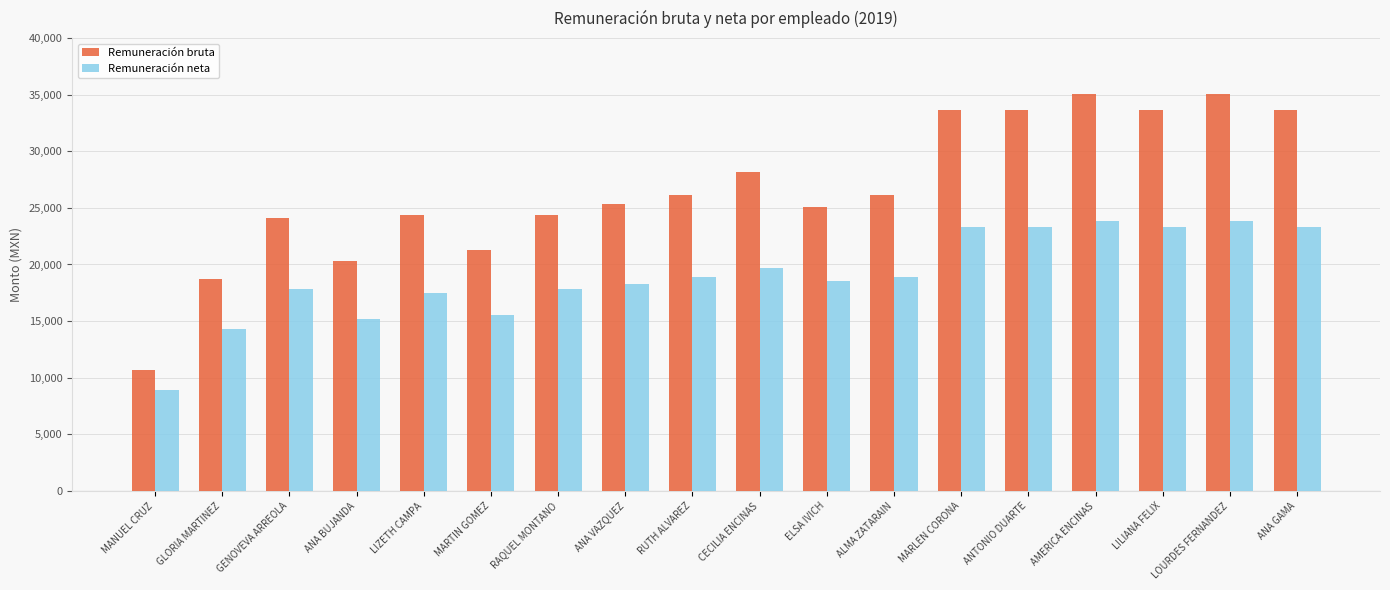

True or false: Remuneración neta has a value of 8978.8 at ANA VAZQUEZ.

False